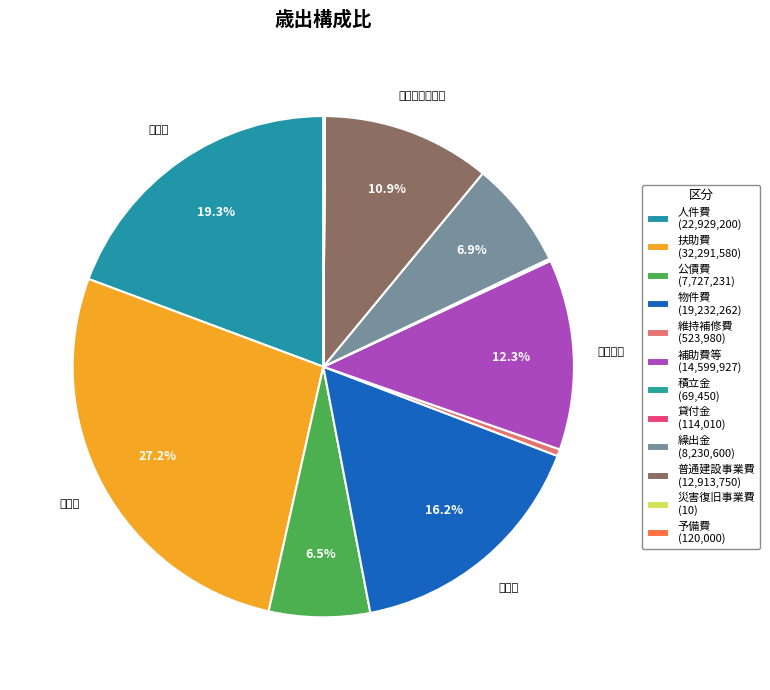

Between 災害復旧事業費 and 人件費, which is larger?

人件費